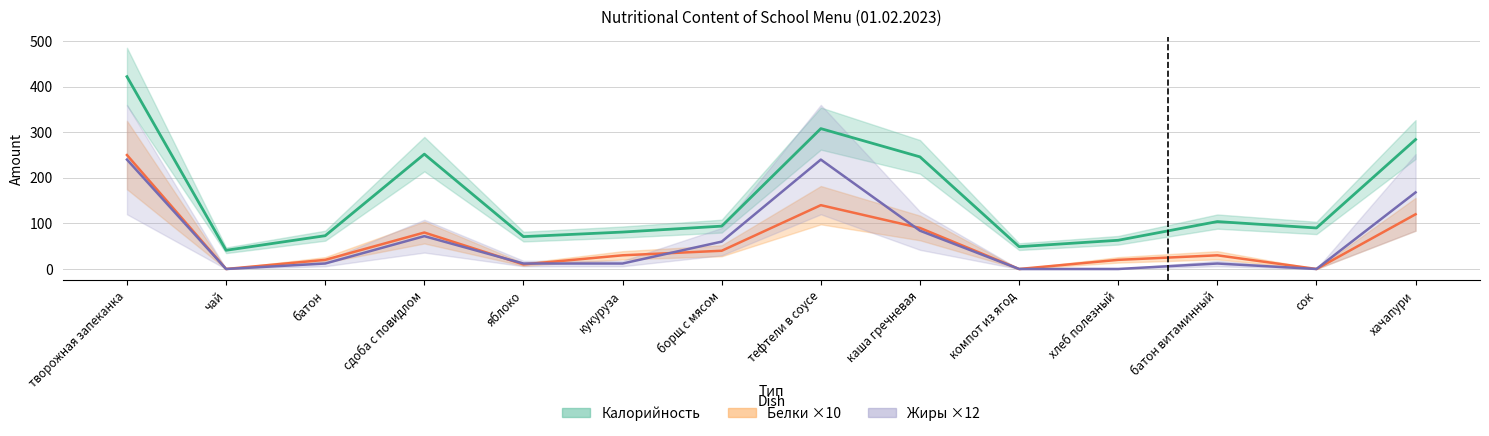

Which label corresponds to the smallest value in the chart?

чай